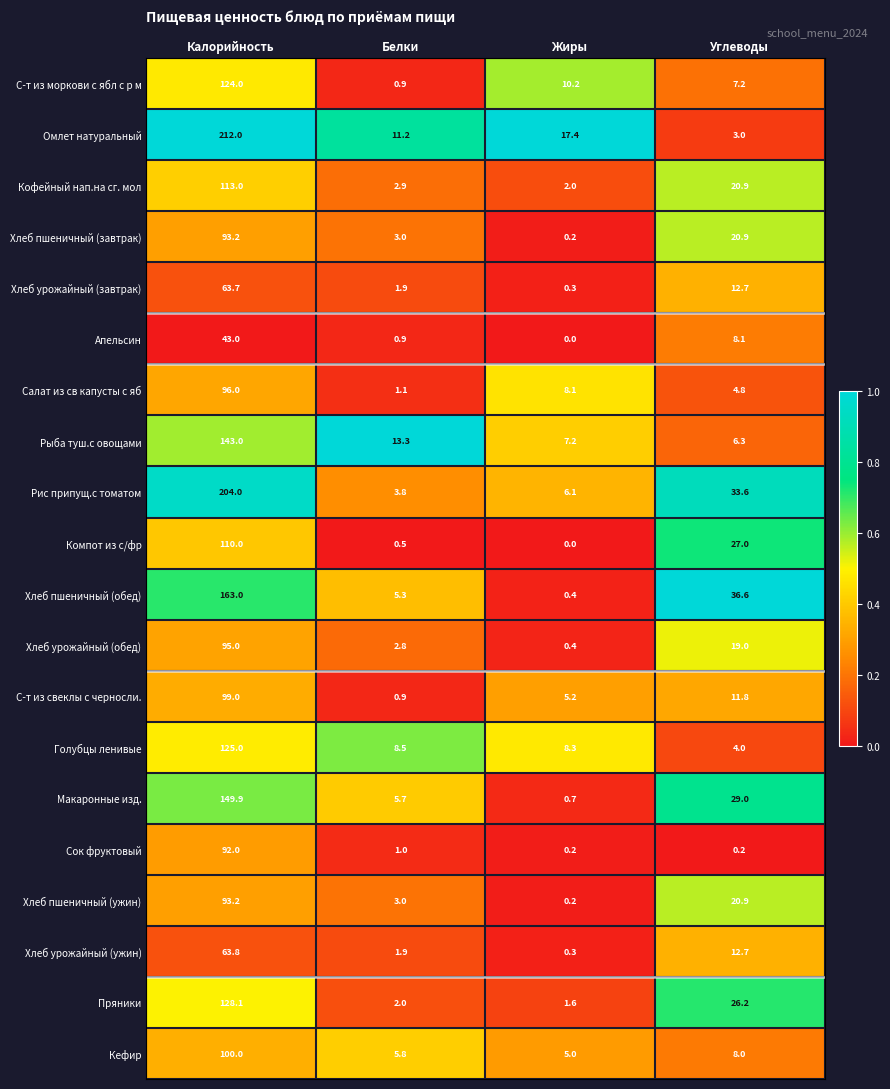

List the labels in order of Макаронные изд. value, smallest first.

Жиры, Белки, Углеводы, Калорийность